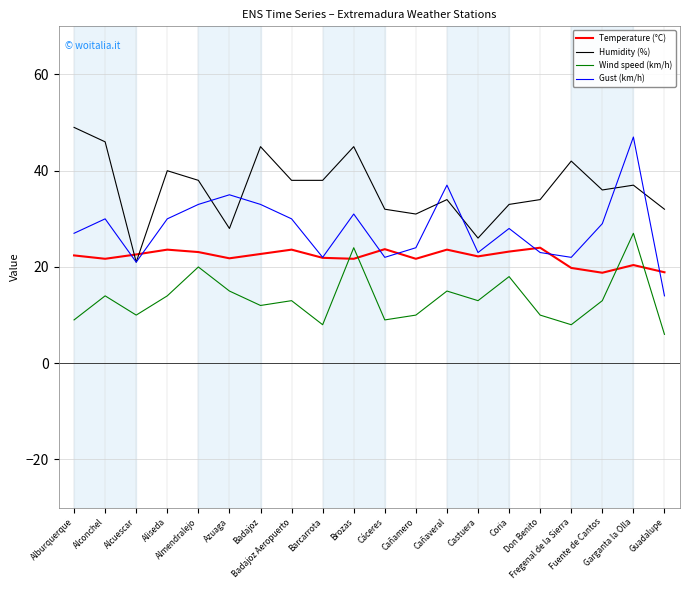

What are all the series names shown in the legend?

Temperature (°C), Humidity (%), Wind speed (km/h), Gust (km/h)